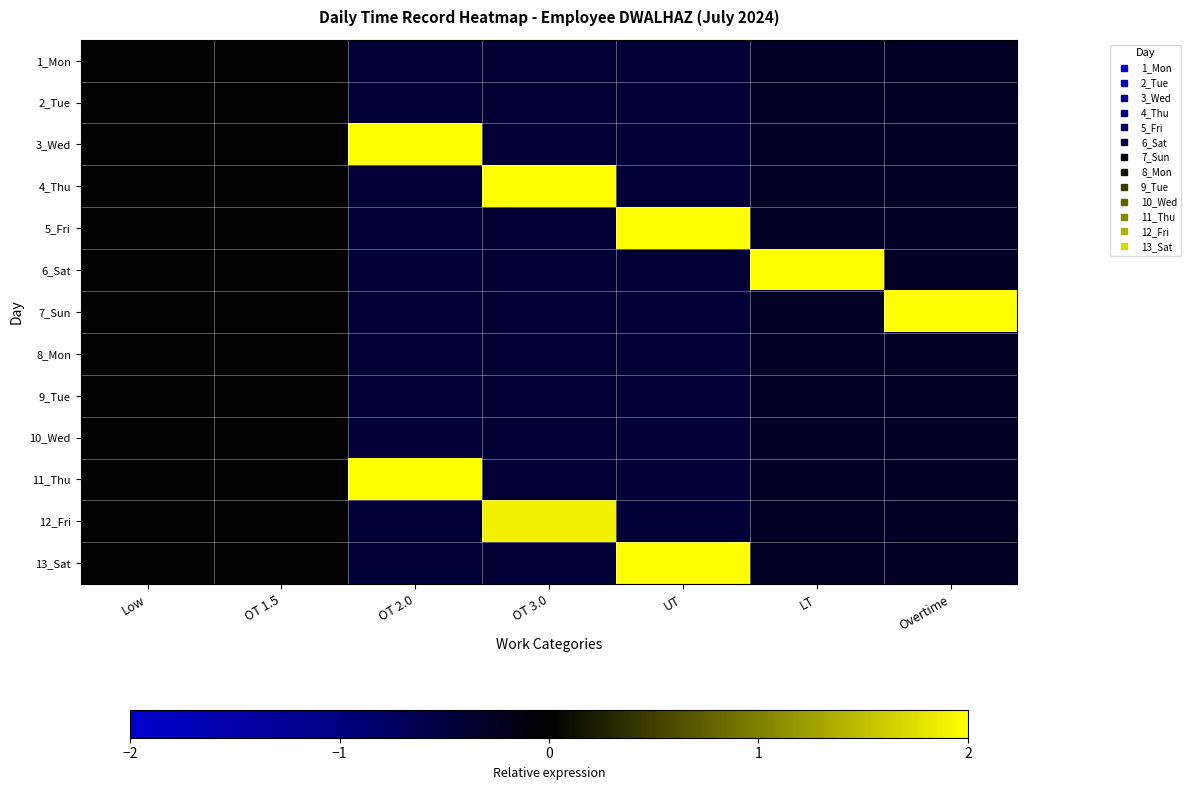

Which series has the largest total across all categories?

7_Sun